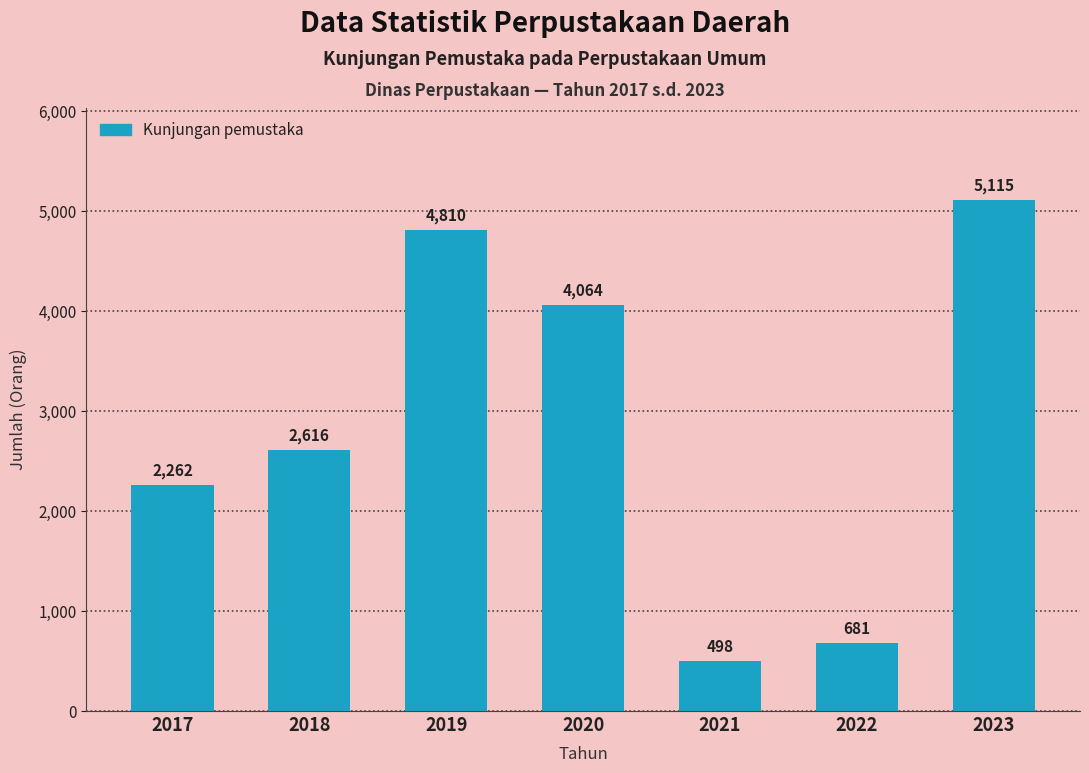

True or false: the data shows 524 at 2017.

False